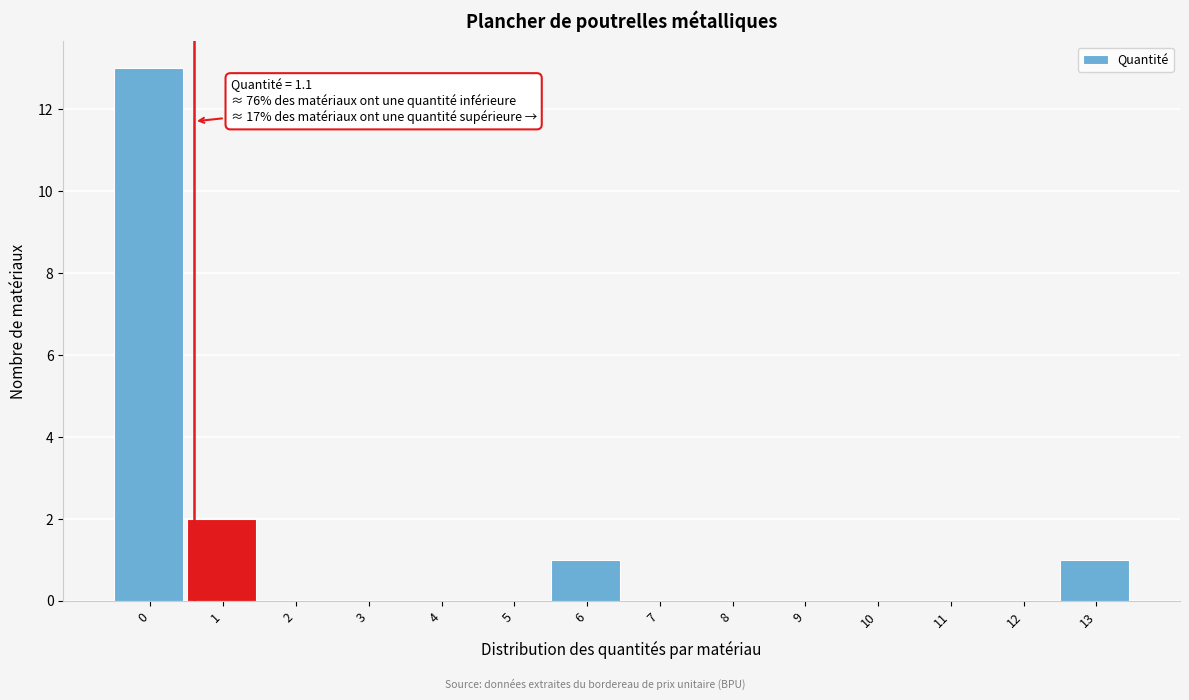

Reading right to left, extract all data points from this chart.

13=1	12=0	11=0	10=0	9=0	8=0	7=0	6=1	5=0	4=0	3=0	2=0	1=2	0=13